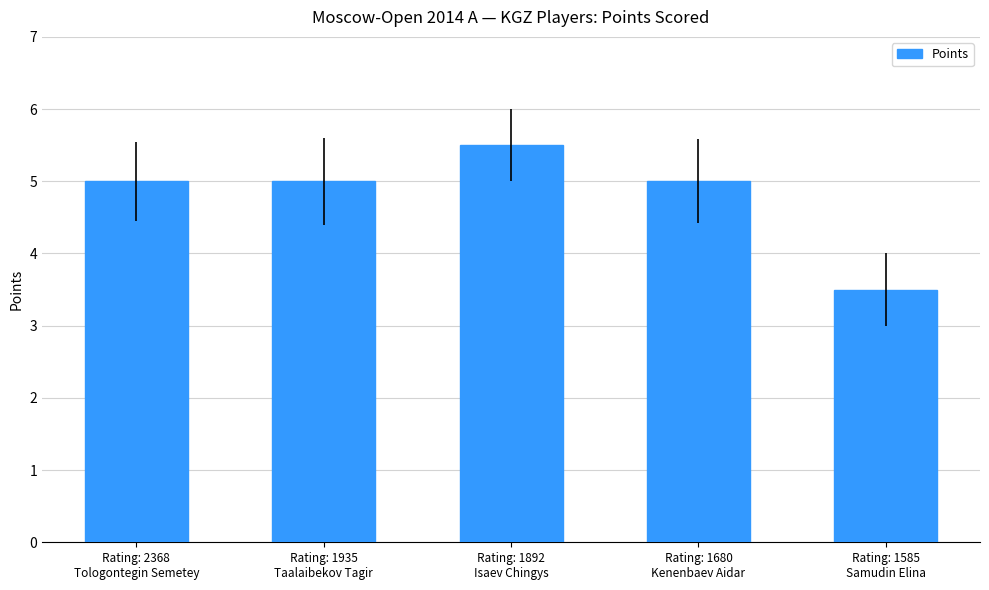

The chart shows a value of 2.4 at Rating: 1892
Isaev Chingys. True or false?

False